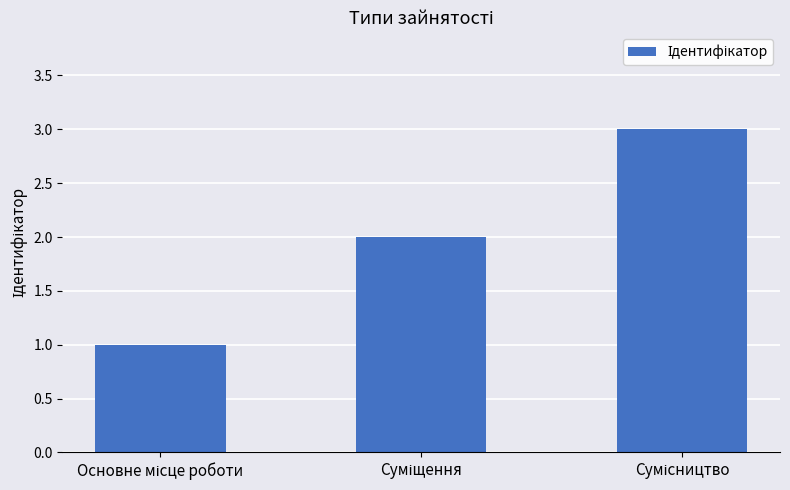

Reading left to right, list all the values displayed in this chart.

1	2	3